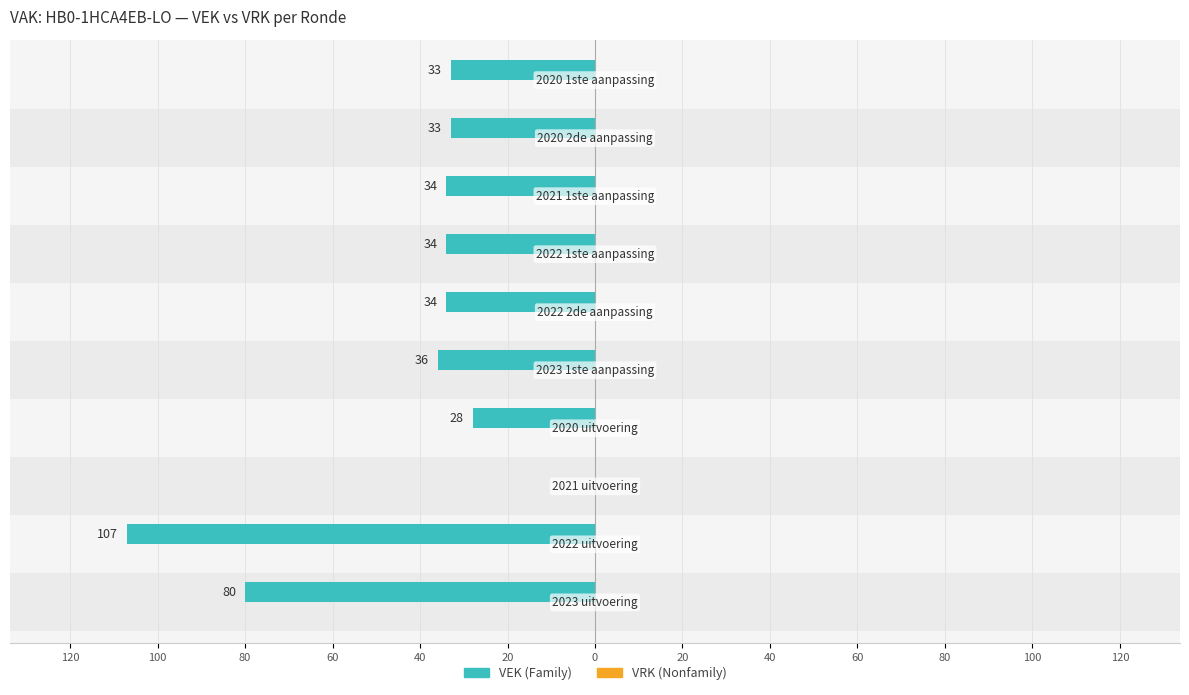

Rank the series by their maximum value, from lowest to highest.

VEK, VRK